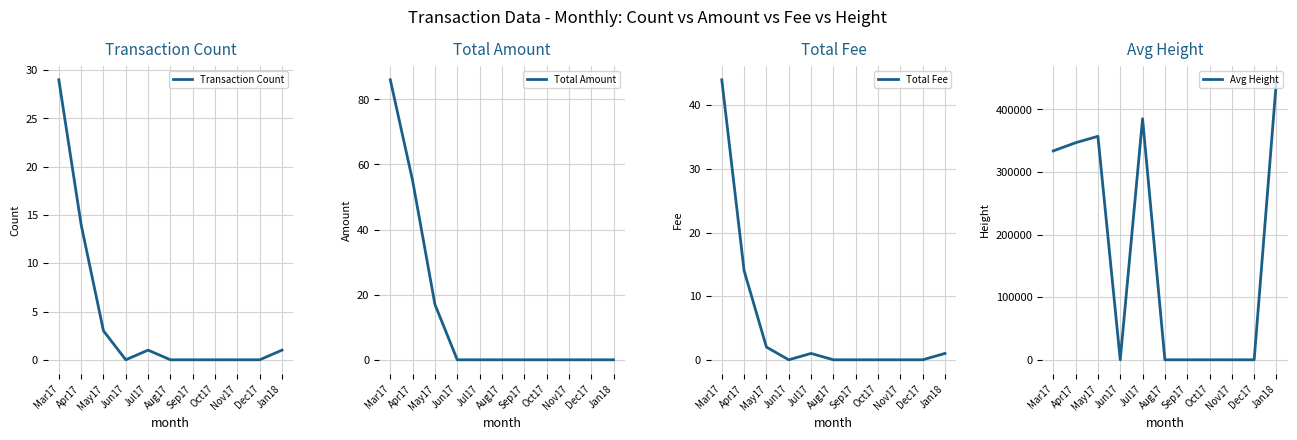

Reading right to left, extract all data points from this chart.

Transaction Count: 1.0	0.0	0.0	0.0	0.0	0.0	1.0	0.0	3.0	14.0	29.0
Total Amount: 0.0	0.0	0.0	0.0	0.0	0.0	0.0	0.0	17.0	55.0	86.0
Total Fee: 1.0	0.0	0.0	0.0	0.0	0.0	1.0	0.0	2.0	14.0	44.0
Avg Height: 447421.0	0.0	0.0	0.0	0.0	0.0	385186.0	0.0	357101.0	346842.0	333810.0